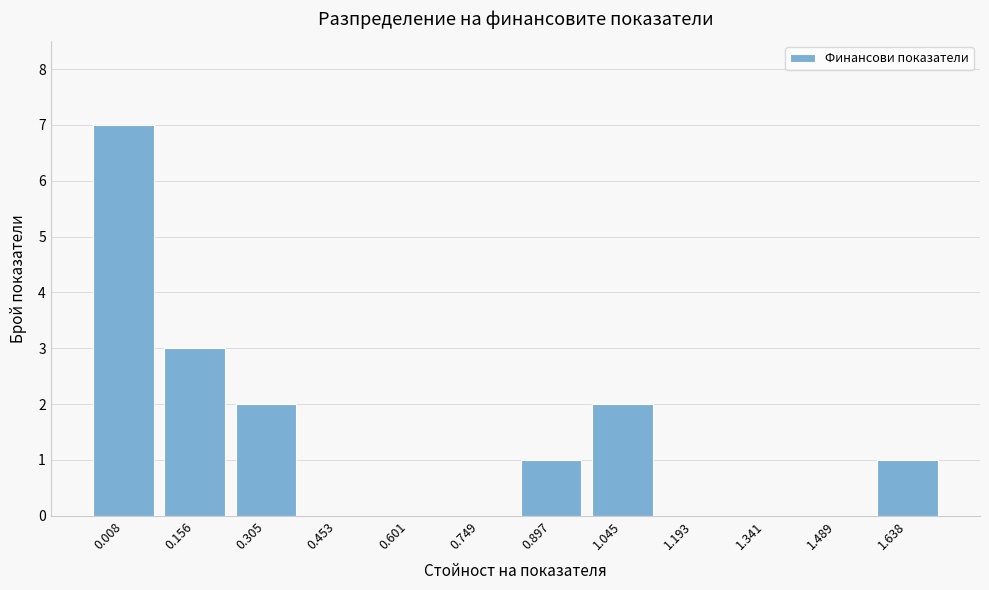

Reading left to right, what are all the values shown in this chart?

0.008=7	0.156=3	0.305=2	0.453=0	0.601=0	0.749=0	0.897=1	1.045=2	1.193=0	1.341=0	1.489=0	1.638=1